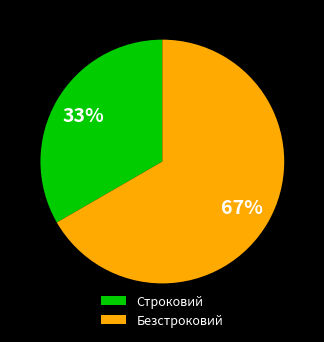

Does any single category account for the majority?

Yes